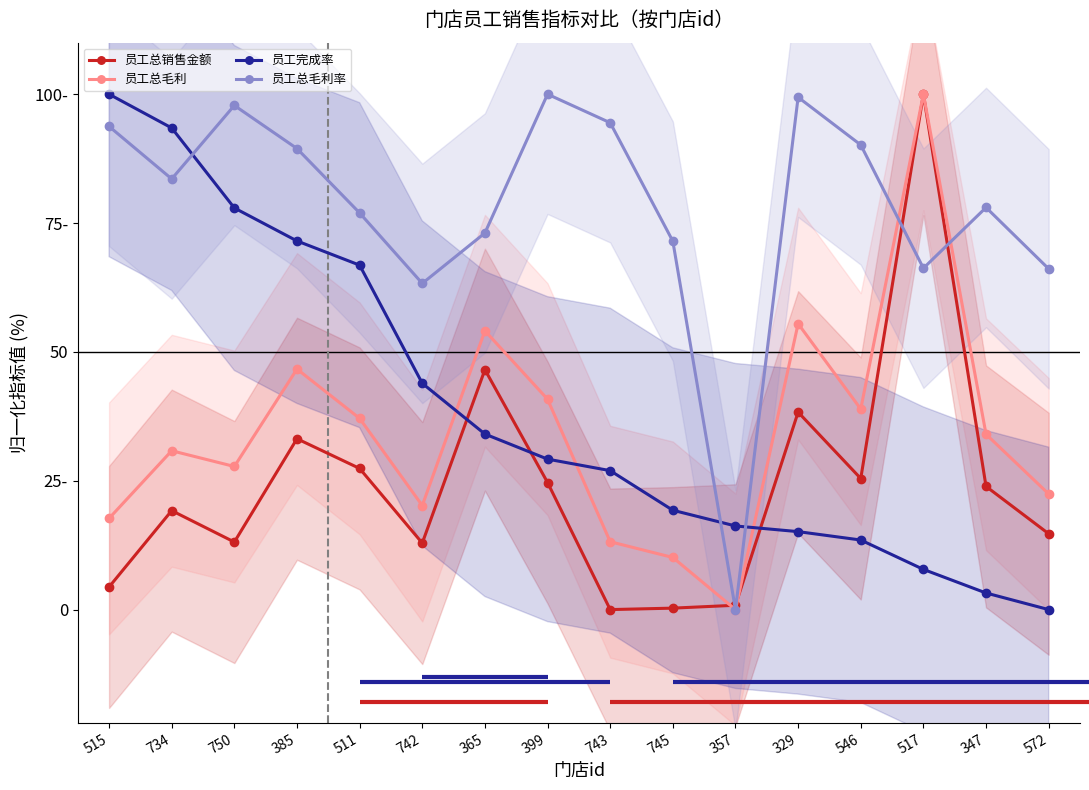

What is the sum of all 员工总销售金额 values?

384.8